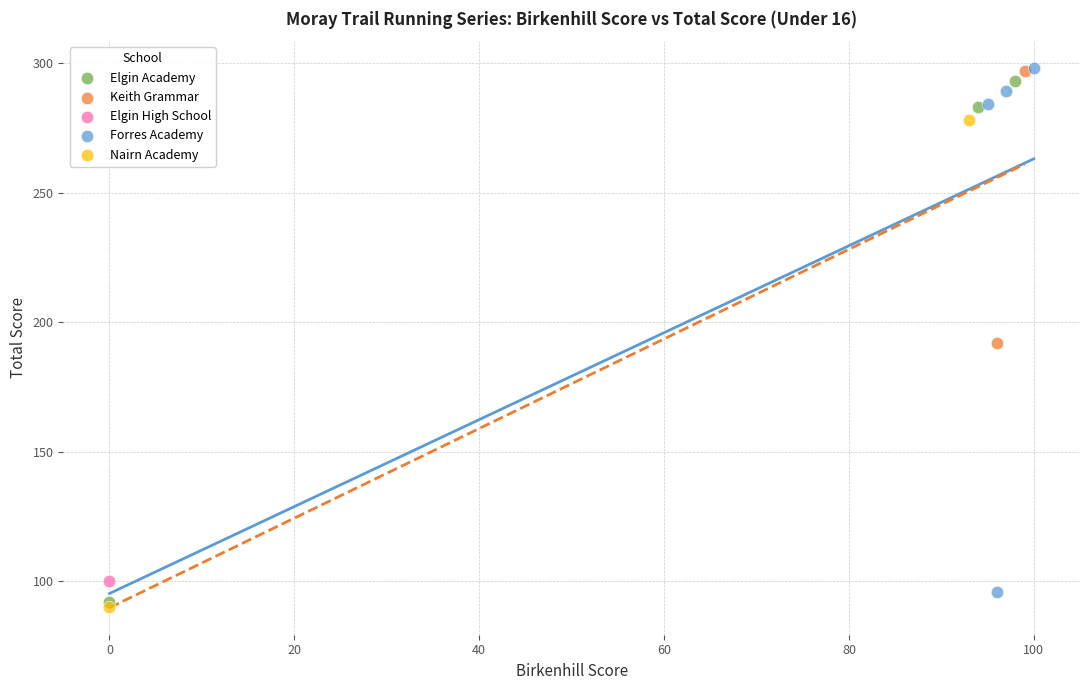

What are all the series names shown in the legend?

Elgin Academy, Forres Academy, Keith Grammar, Nairn Academy, Elgin High School